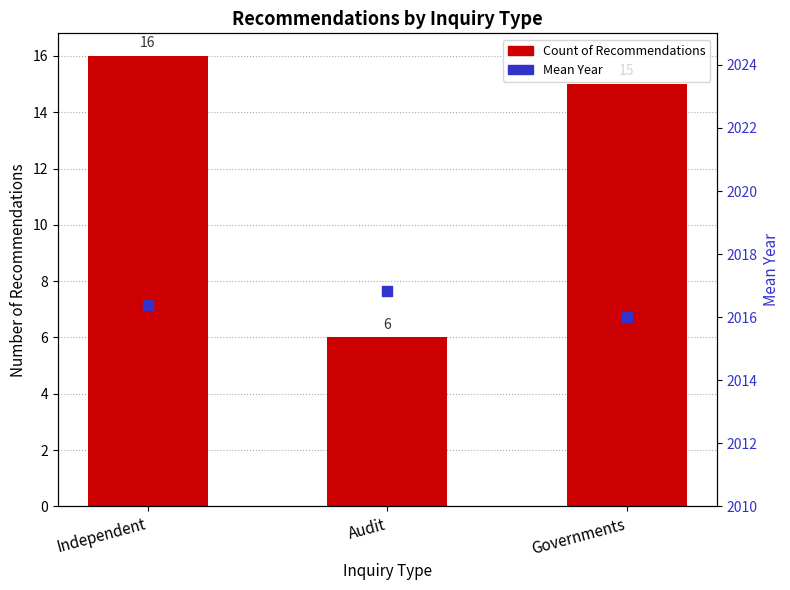

At which category is the sum across all series the highest?

Independent